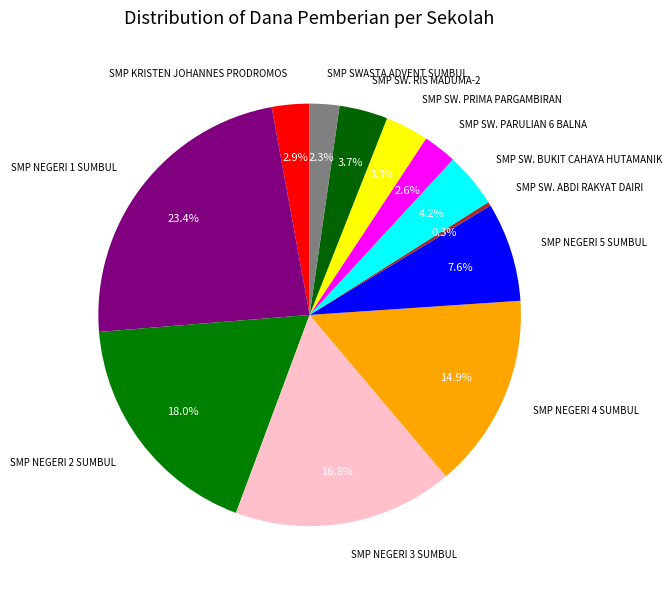

True or false: SMP SW. ABDI RAKYAT DAIRI accounts for 14% of the total.

False